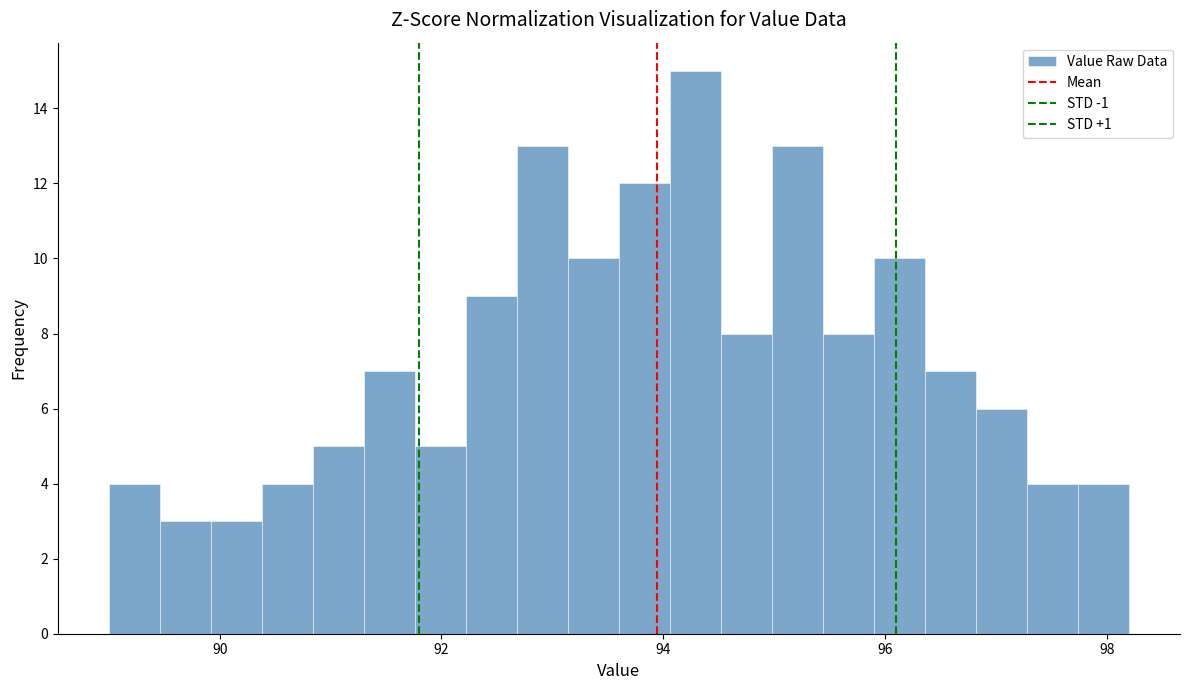

Read against the x-axis, roughly where is the centre of the tallest bar?

94.2